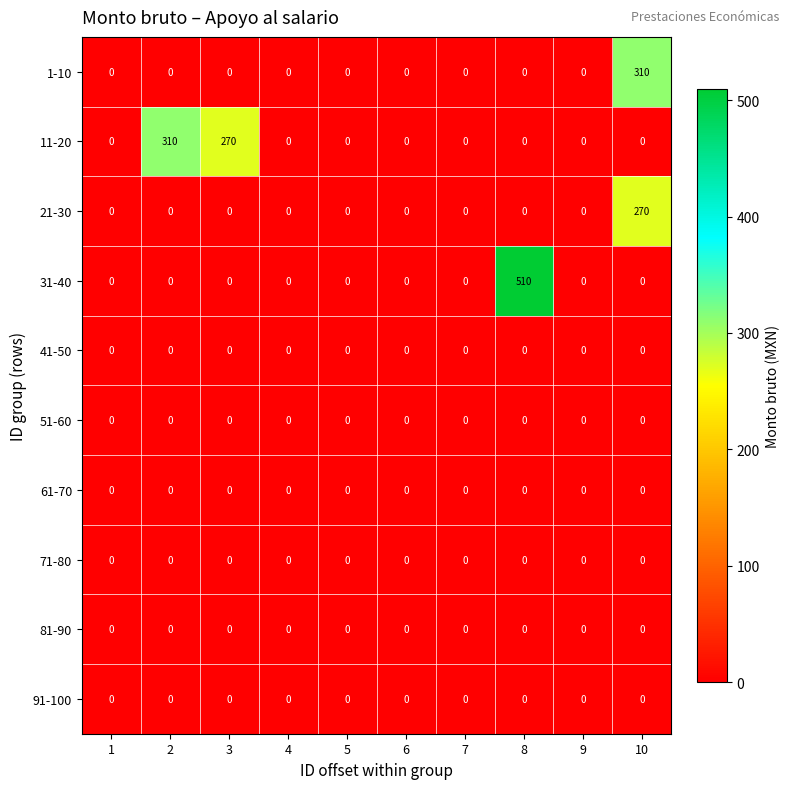

What is the difference between the highest and lowest values at 10?

310